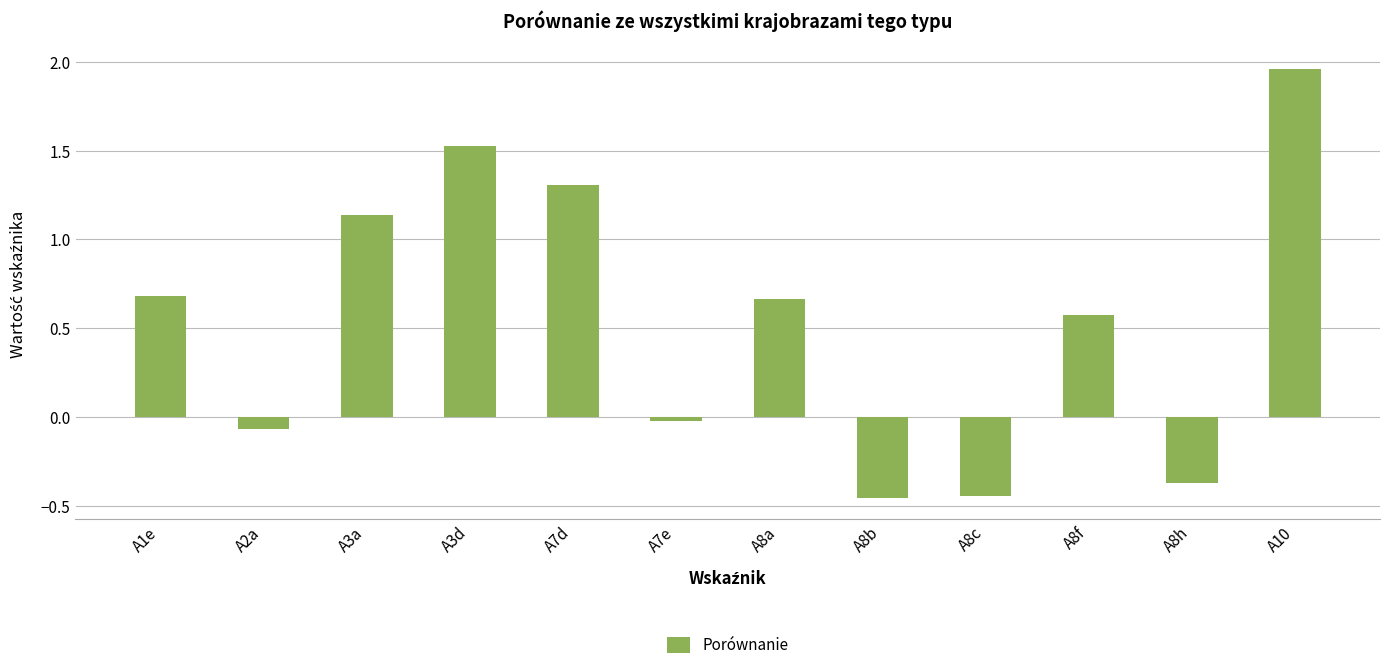

What value does the data have at A7d?

1.3